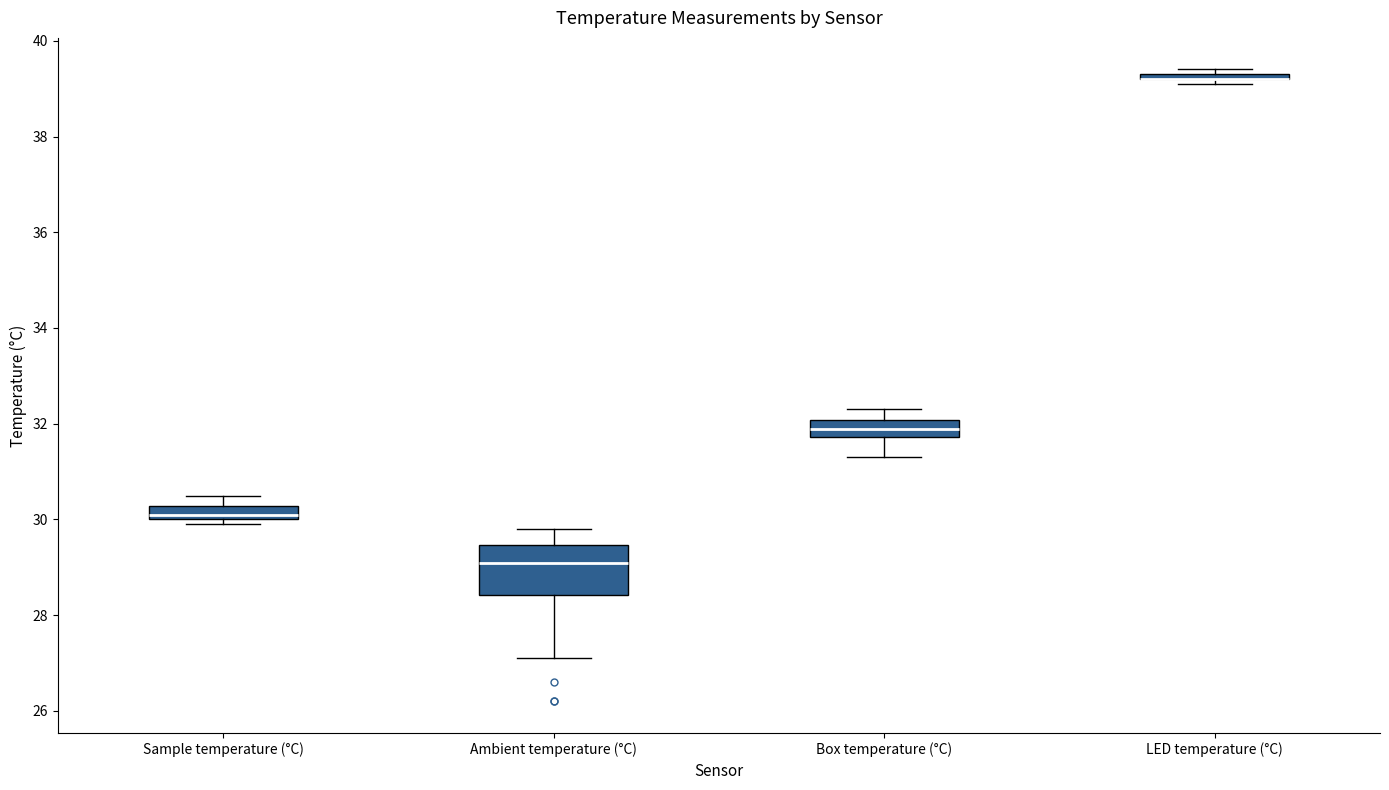

Where is the upper edge of the box for LED temperature (°C) on the y-axis? The values are not printed on the chart, so give them approximately, as read against the axis.

39.4